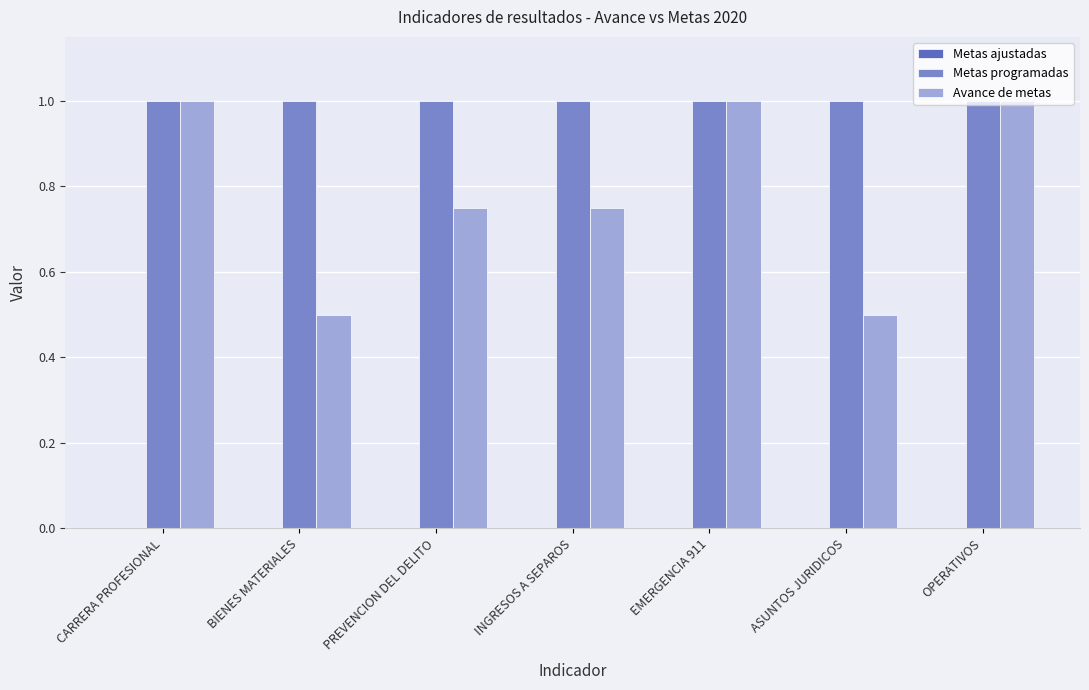

What is the difference between the maximum and second lowest values in the Avance de metas series?

0.5